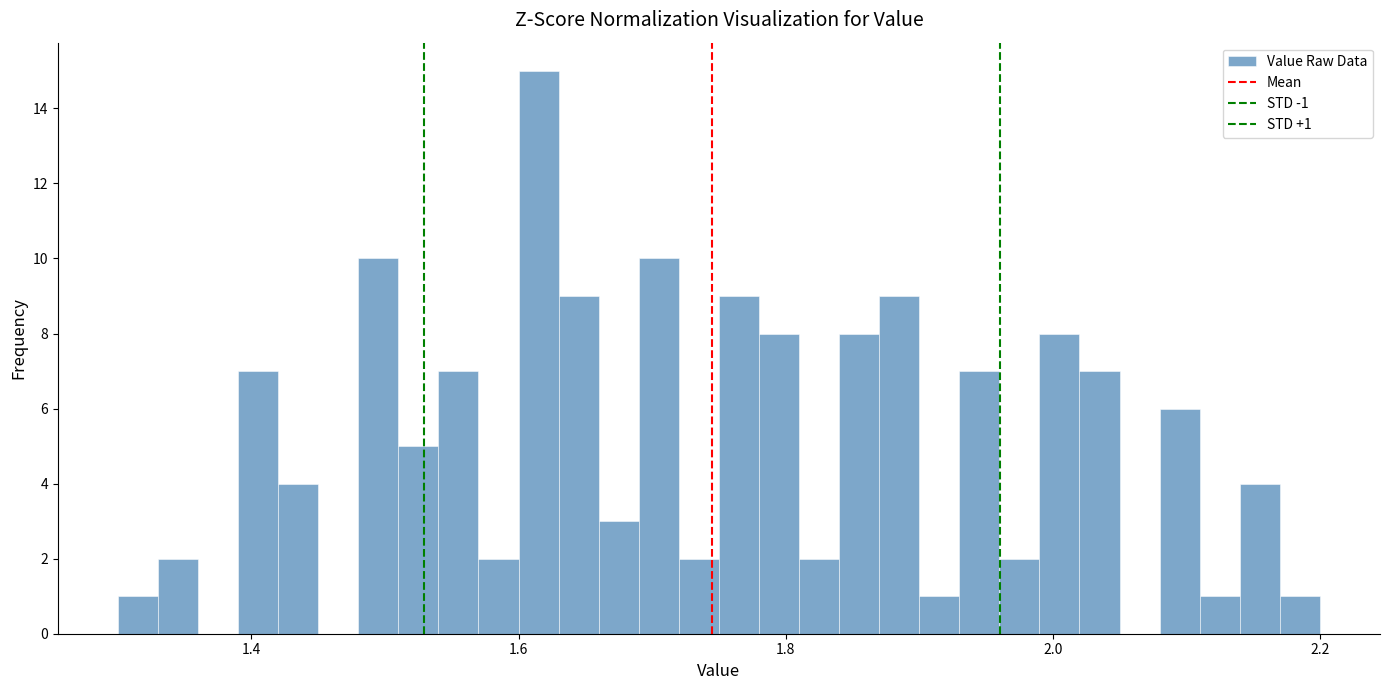

Around what value on the x-axis is the tallest bar? Give the approximate position of its centre, as read against the axis.

1.62